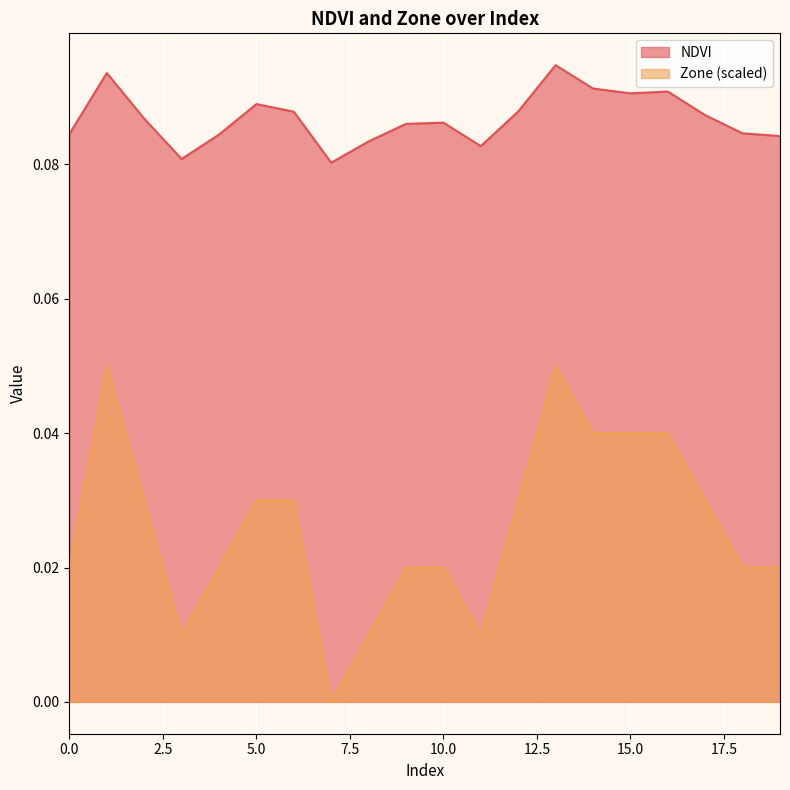

How many data points does each series have?

20